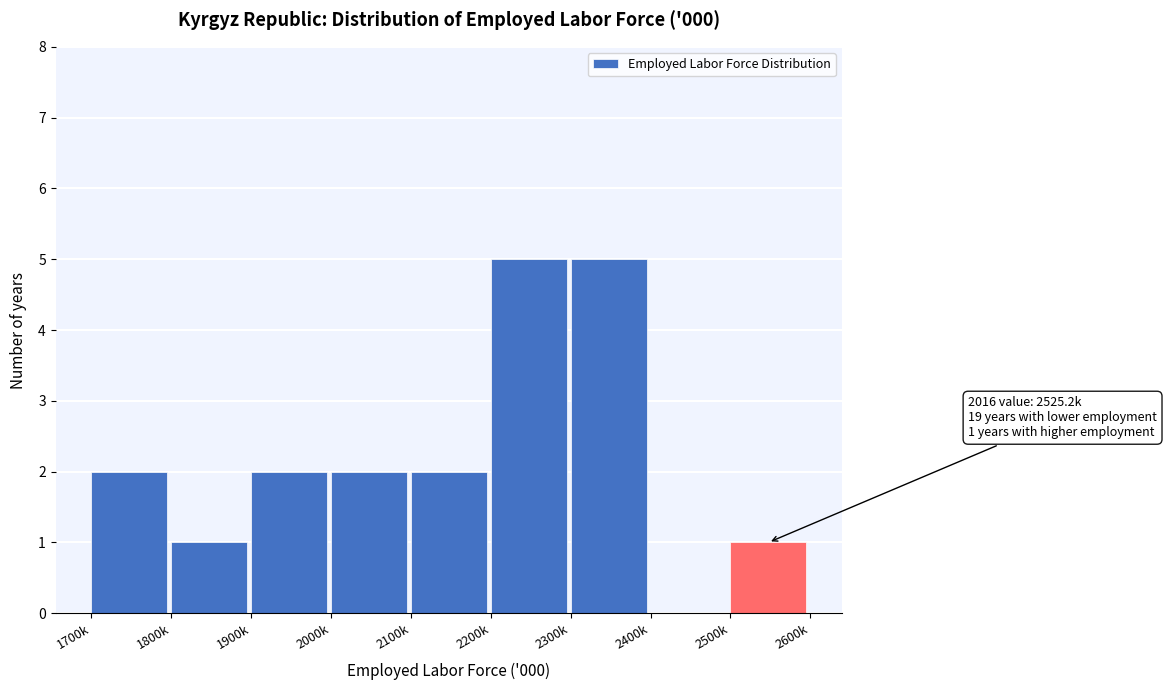

Reading left to right, transcribe all the data shown in this chart.

1700k=2	1800k=1	1900k=2	2000k=2	2100k=2	2200k=5	2300k=5	2400k=0	2500k=1